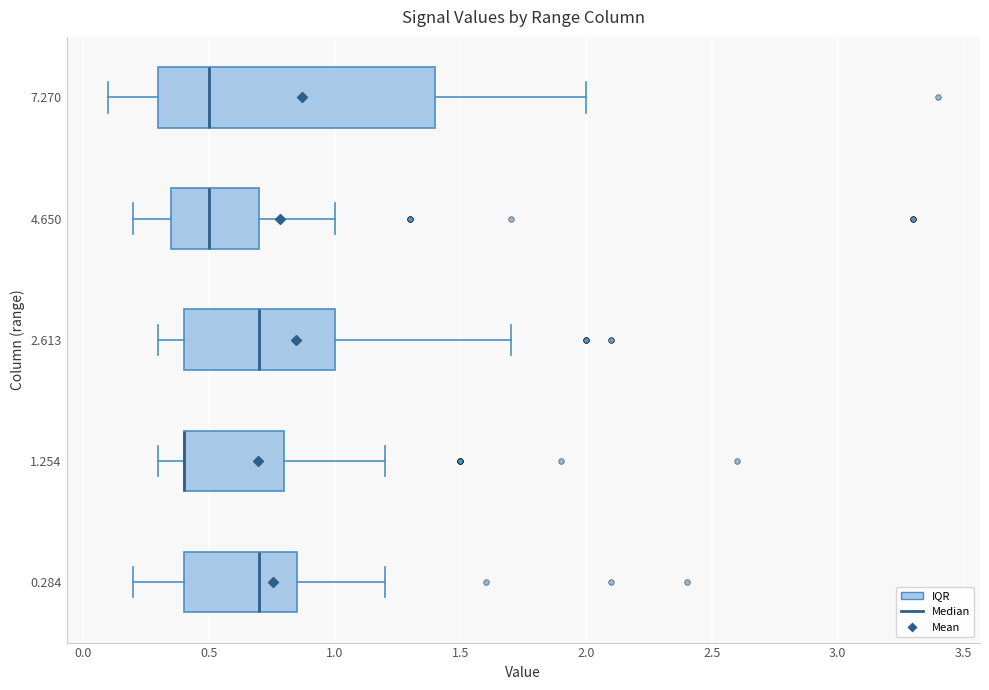

Where is the left edge of the box at y = 1.254 on the x-axis? The values are not printed on the chart, so give them approximately, as read against the axis.

0.40